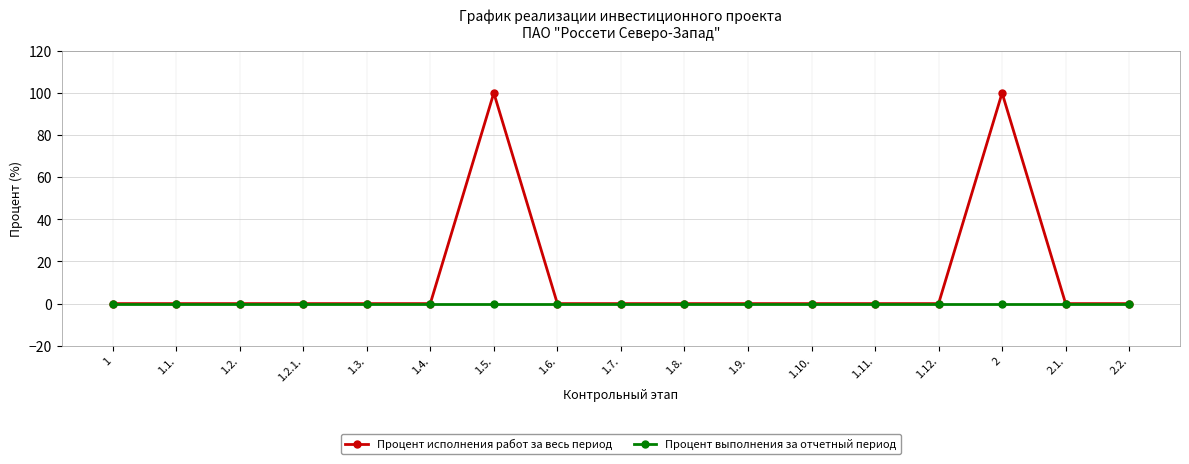

How many series are shown in this chart?

2